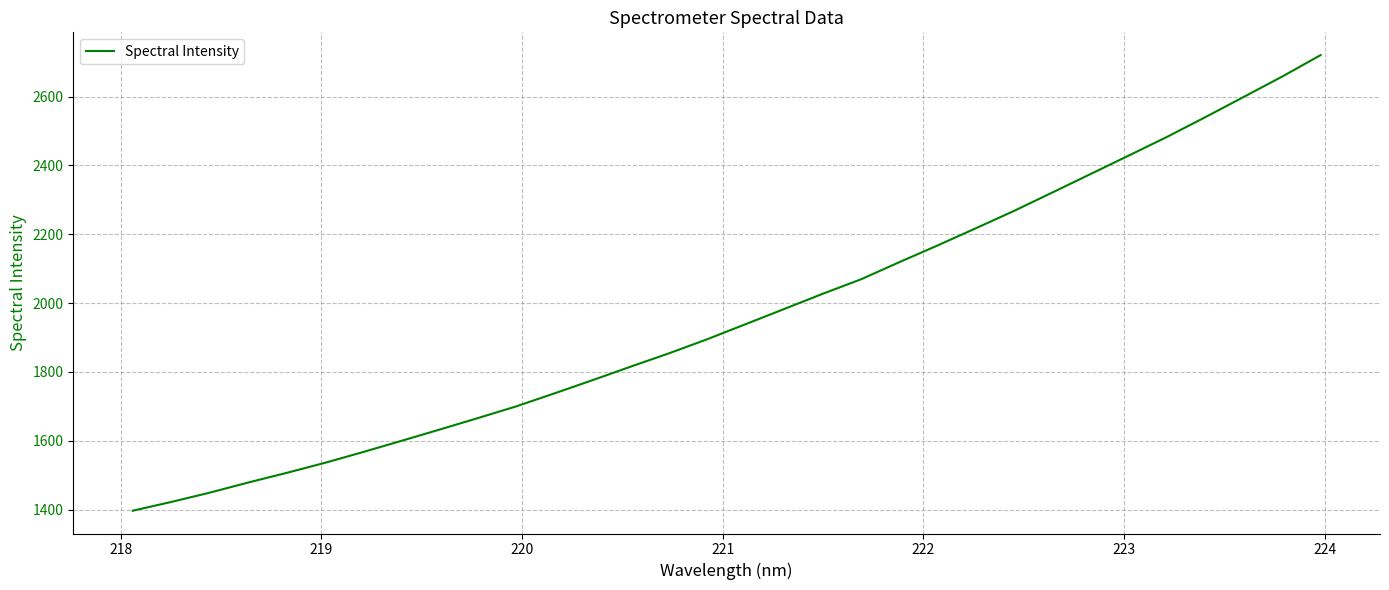

What is the smallest value displayed?

1396.5